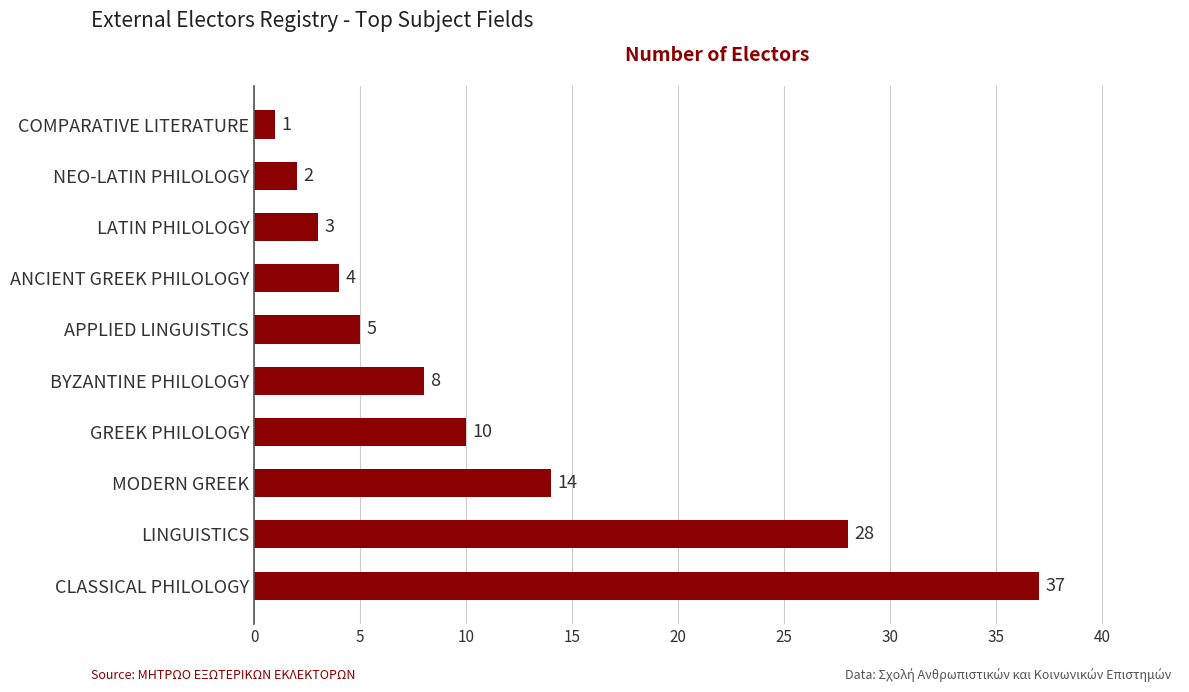

What is the difference between the second highest and second lowest values?

26